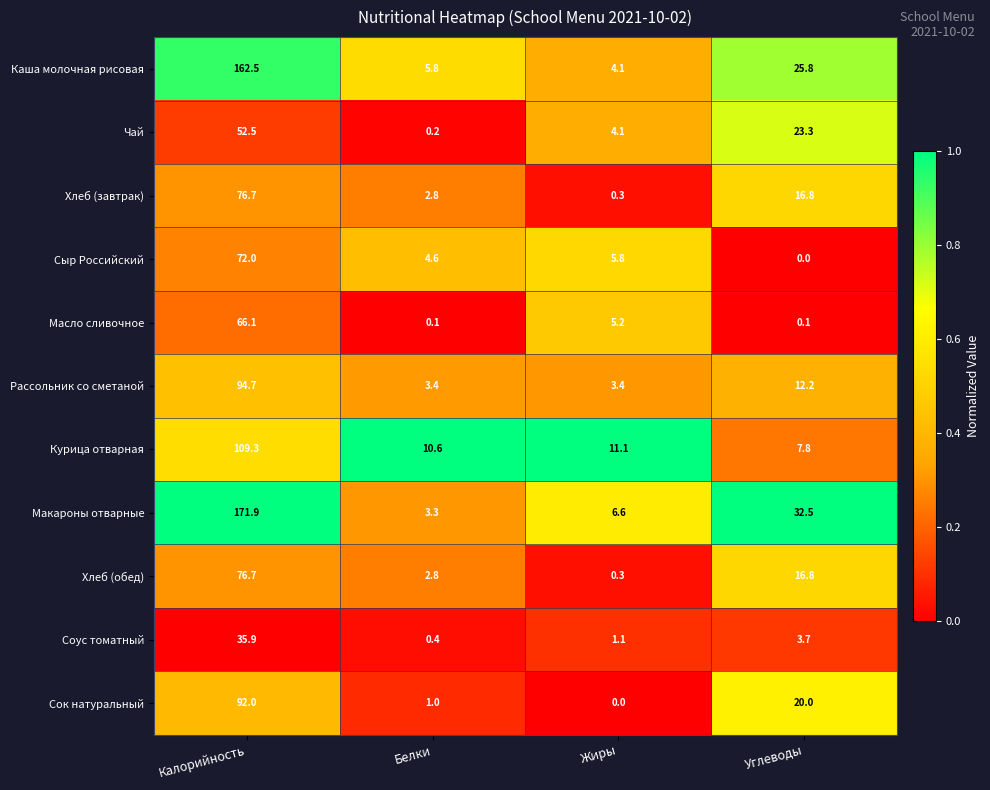

How many series are shown in this chart?

11